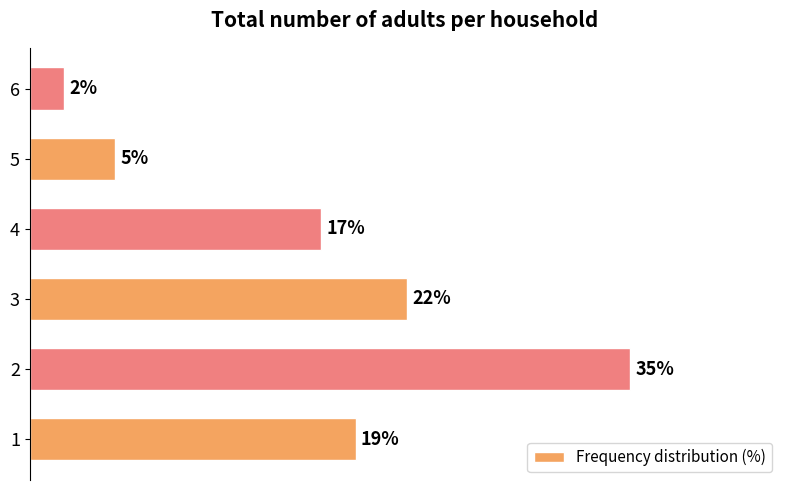

Are the bars grouped side by side (vs. stacked)?

No